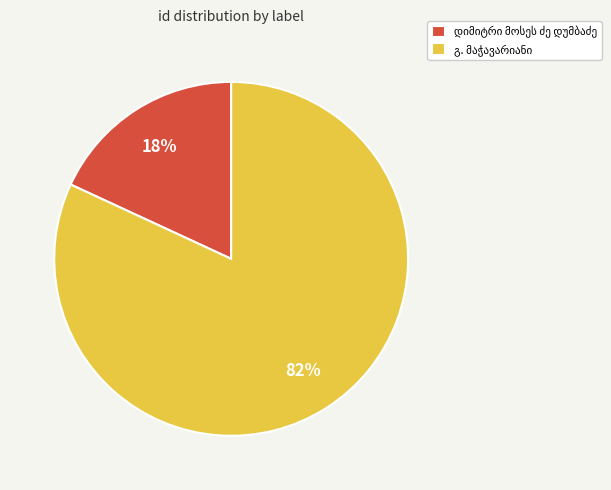

Is there any slice that represents more than half of the pie?

Yes